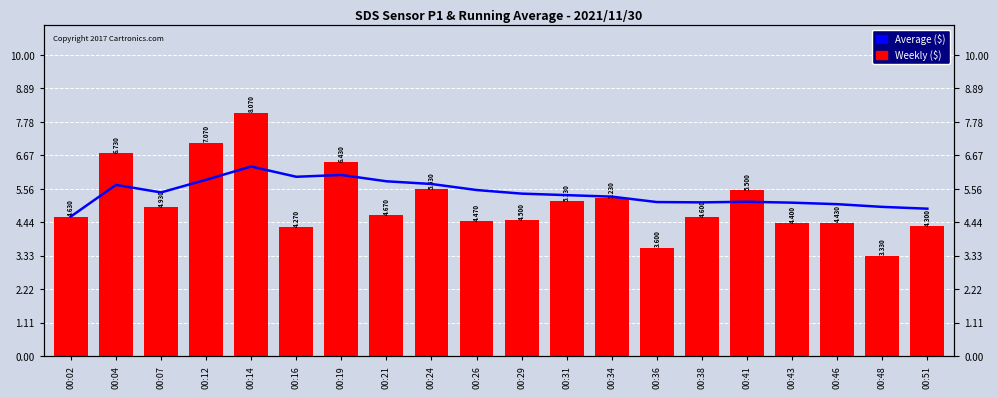

How many bars are there in total?

40